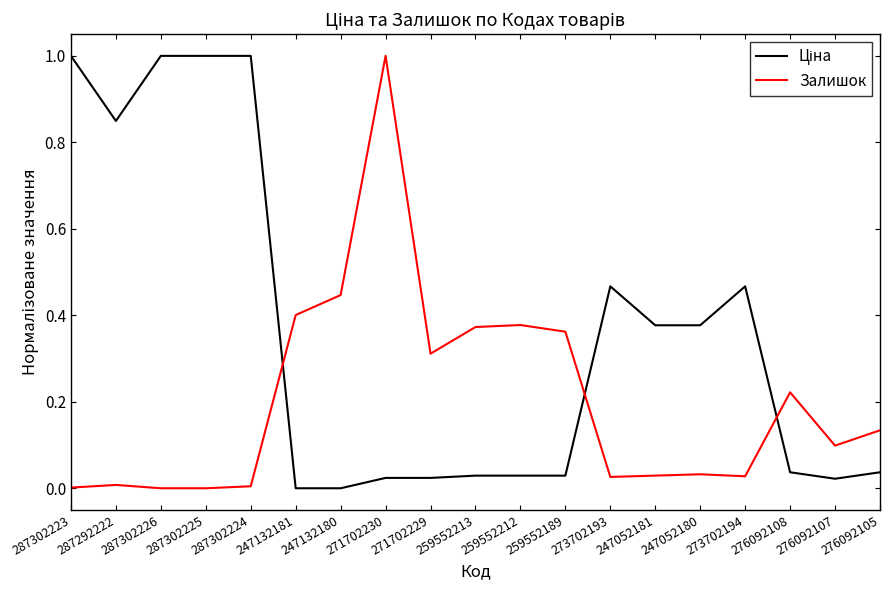

True or false: Залишок has a value of 0.1 at 276092107.

True